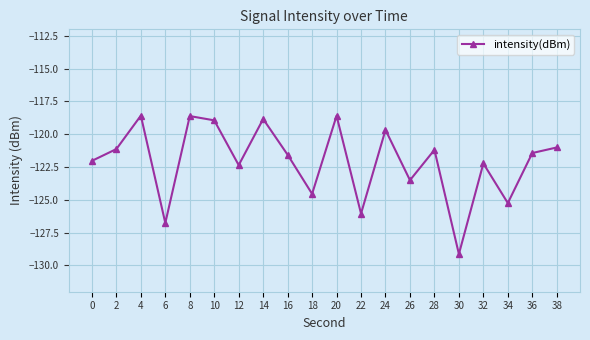

How many lines are shown in the chart?

1